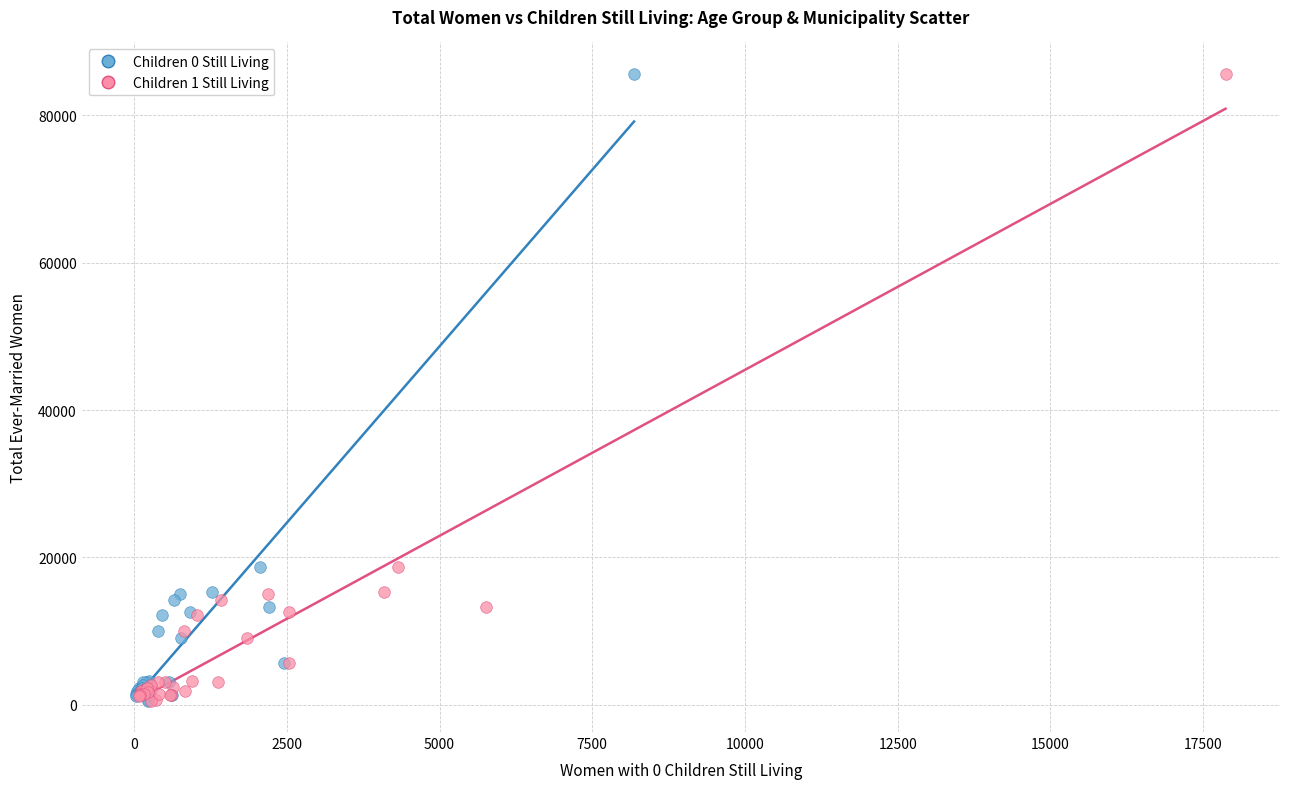

What are all the series names shown in the legend?

Children 0 Still Living, Children 1 Still Living